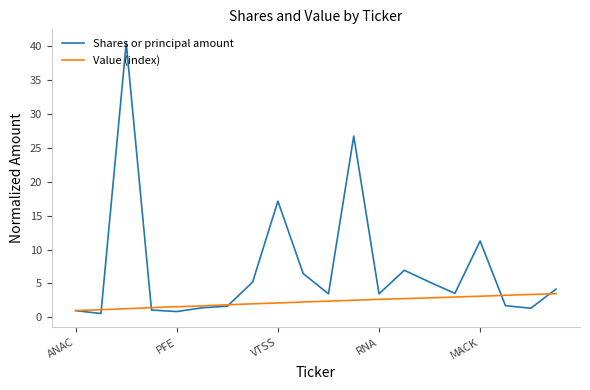

What is the maximum value shown in the chart?

40.4